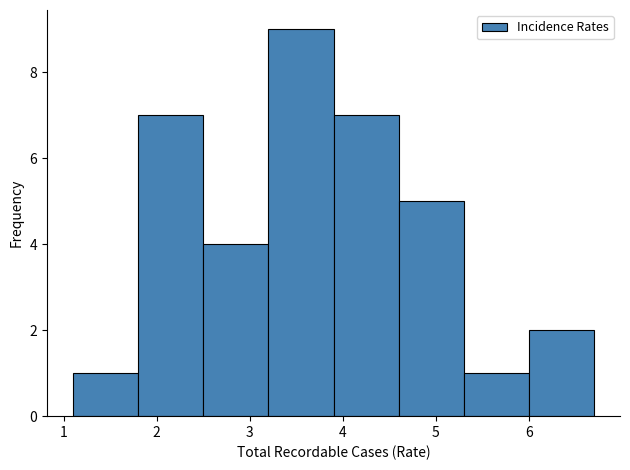

Reading left to right, list every bar in this chart as the range it spans on the x-axis followed by its height. The values are not printed on the chart, so give them approximately, as read against the axis.

1.1 to 1.8: 1
1.8 to 2.5: 7
2.5 to 3.2: 4
3.2 to 3.9: 9
3.9 to 4.6: 7
4.6 to 5.3: 5
5.3 to 6.0: 1
6.0 to 6.7: 2